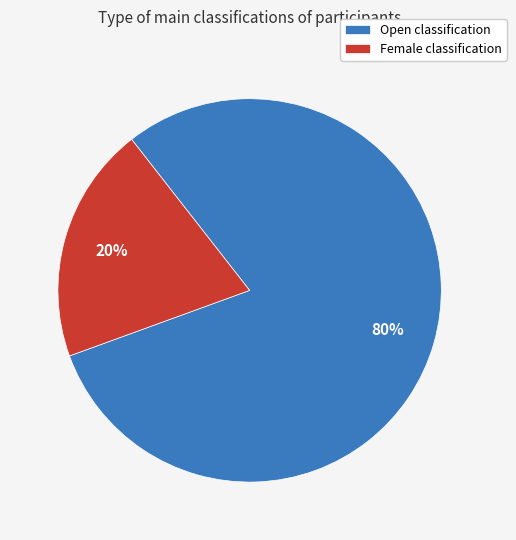

Is there a majority slice in this chart?

Yes